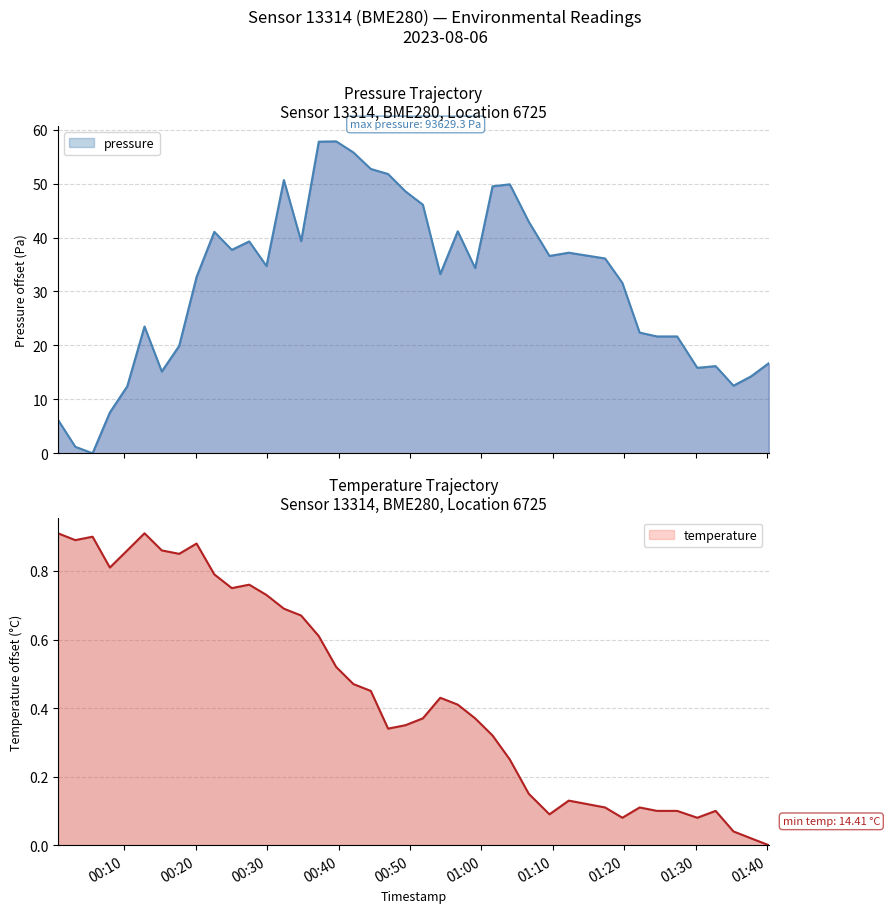

What is the label of the 15th point from the left?

2023-08-06T00:34:46